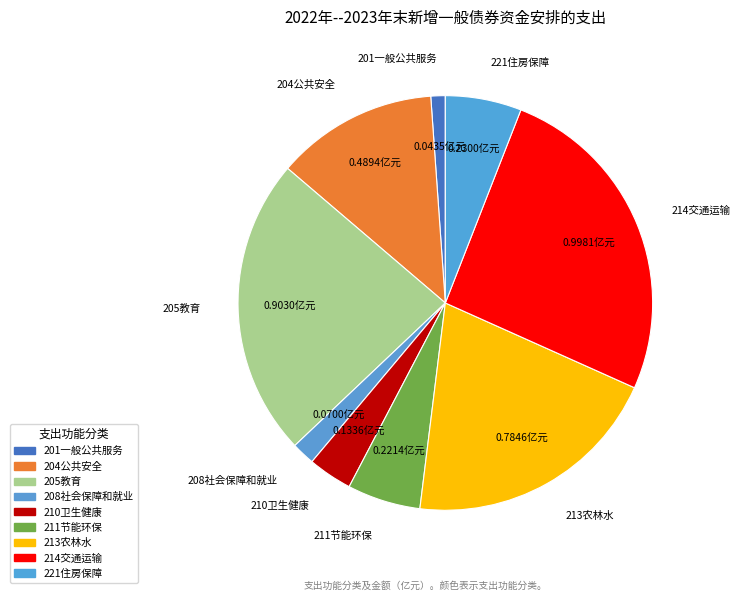

Do 214交通运输 and 211节能环保 together represent more than half of the pie?

No